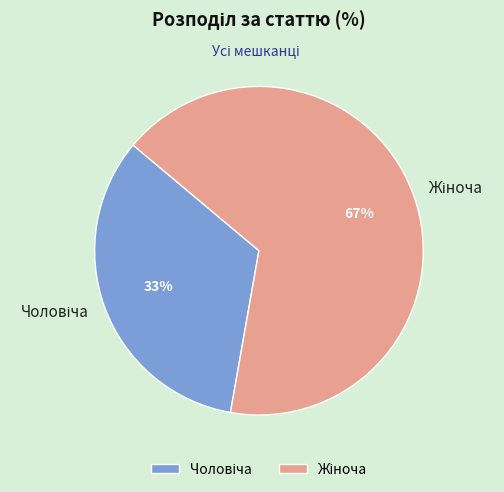

Is there a majority slice in this chart?

Yes